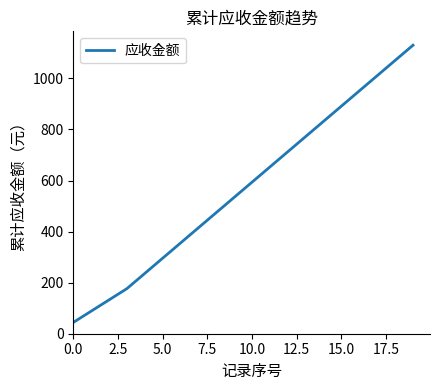

What is the maximum value shown in the chart?

1130.0